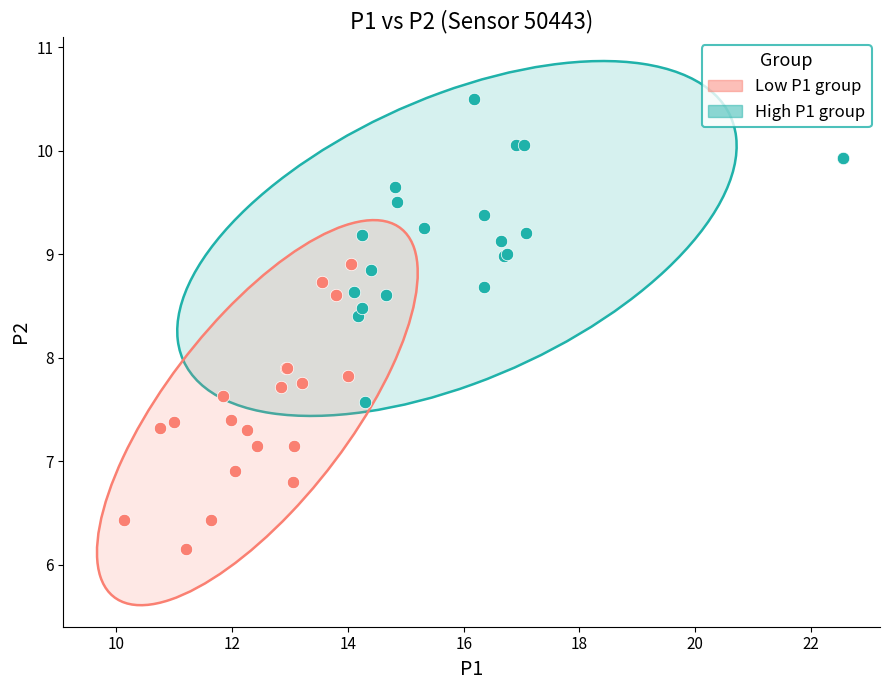

Which series contains the highest Y value?

High P1 group